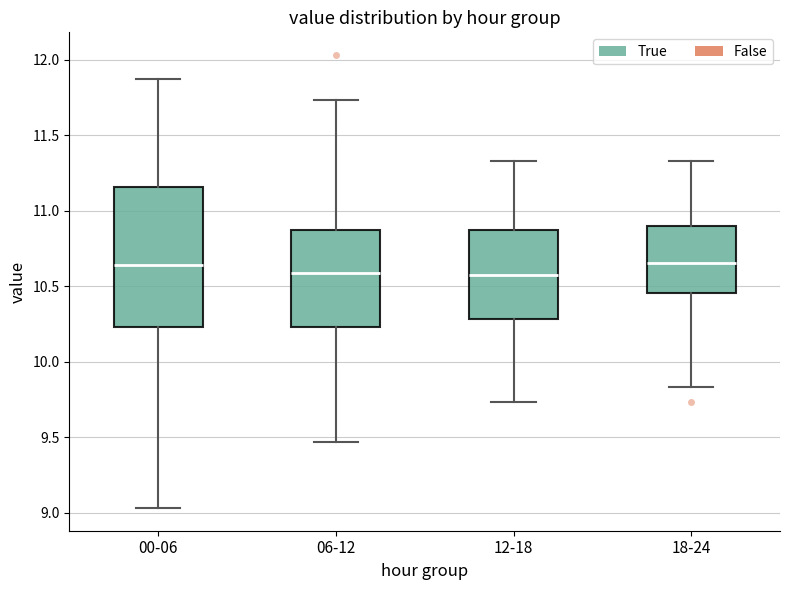

Where does the upper whisker of the box for 00-06 end on the y-axis? The values are not printed on the chart, so give them approximately, as read against the axis.

11.85